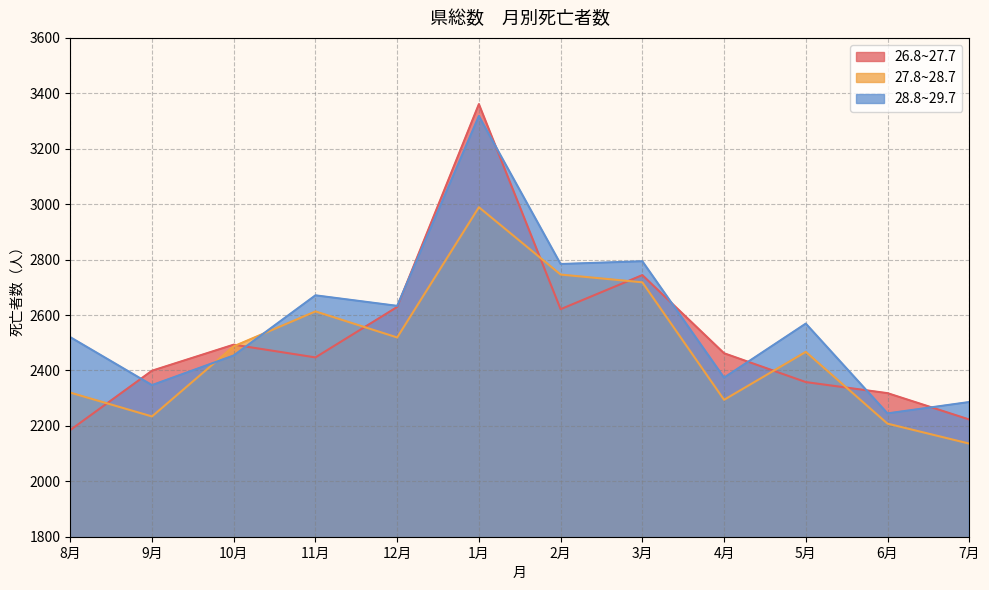

In 28.8~29.7, how many points are lower than both neighbors (excluding endpoints)?

5